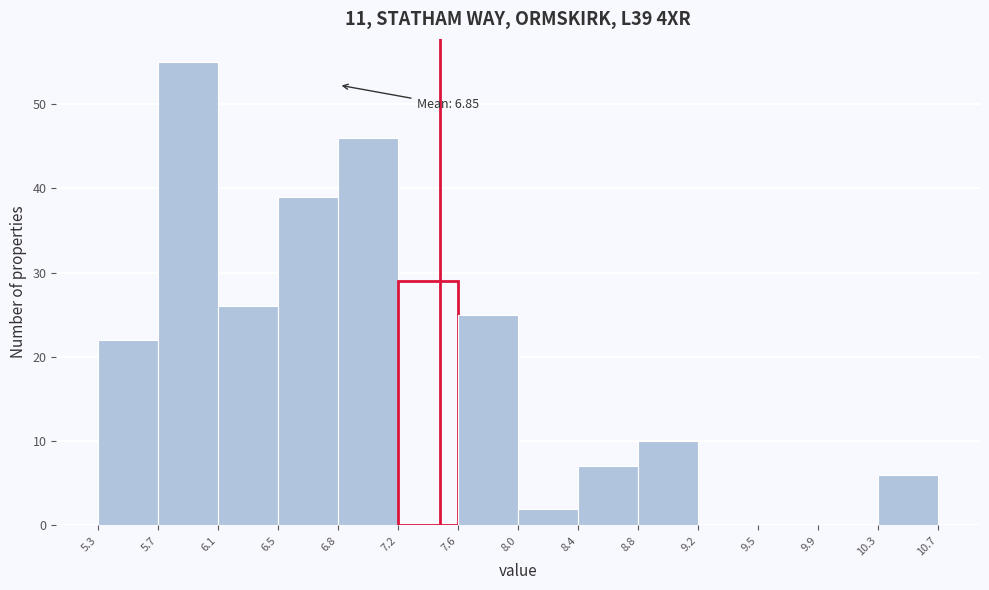

Which range on the x-axis has the tallest bar?

5.7 to 6.1